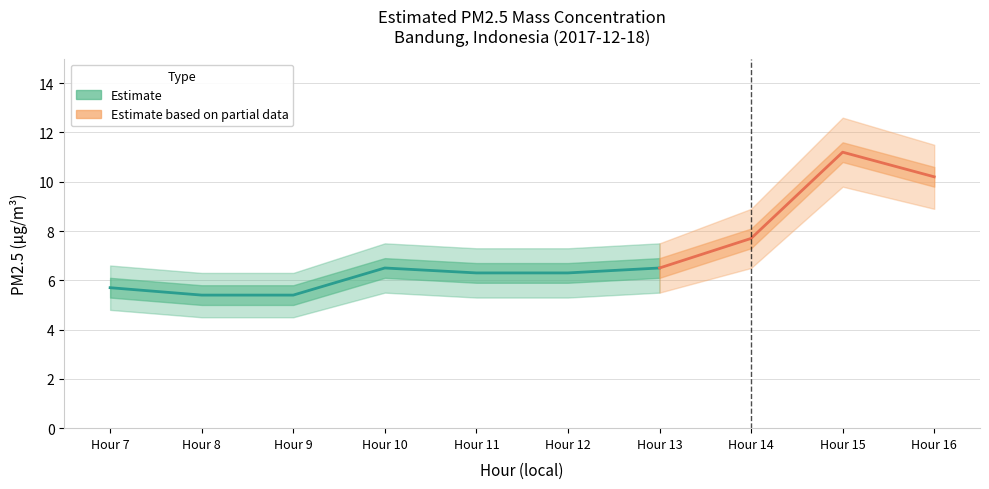

What is the difference between the maximum and second lowest values in the PM2.5 upper series?

6.3